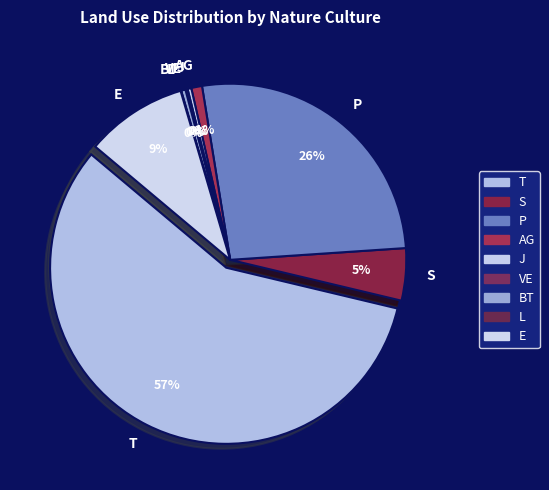

Which slice represents more than half of the pie?

T